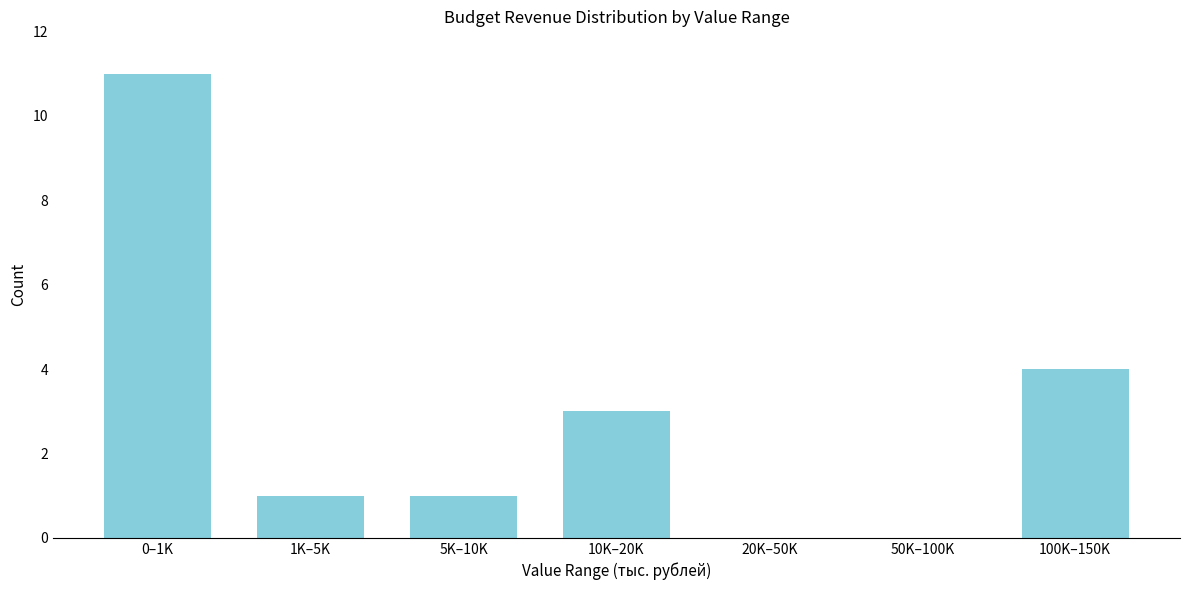

Reading right to left, transcribe all the data shown in this chart.

100K–150K=4	50K–100K=0	20K–50K=0	10K–20K=3	5K–10K=1	1K–5K=1	0–1K=11